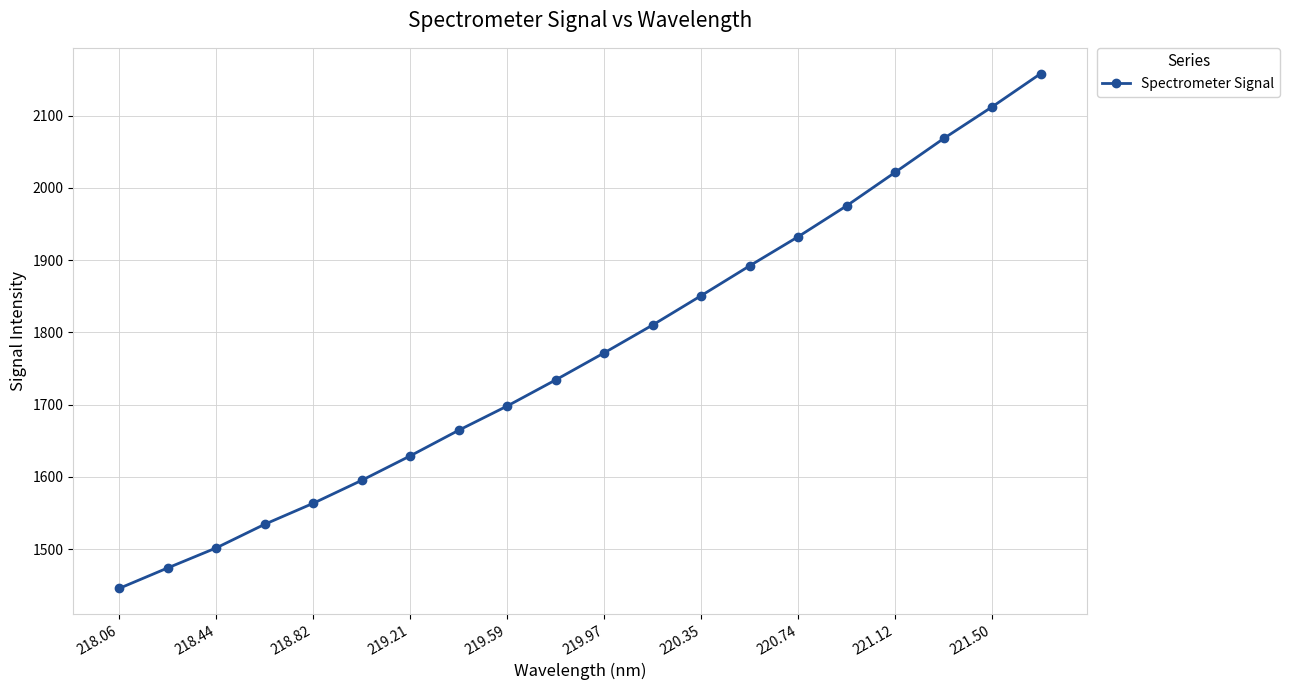

Reading left to right, transcribe all the data shown in this chart.

1445.7	1474.0	1501.7	1534.5	1563.5	1595.2	1629.1	1664.6	1698.1	1734.2	1771.7	1810.2	1850.8	1892.1	1932.4	1975.2	2021.5	2068.3	2112.1	2158.1